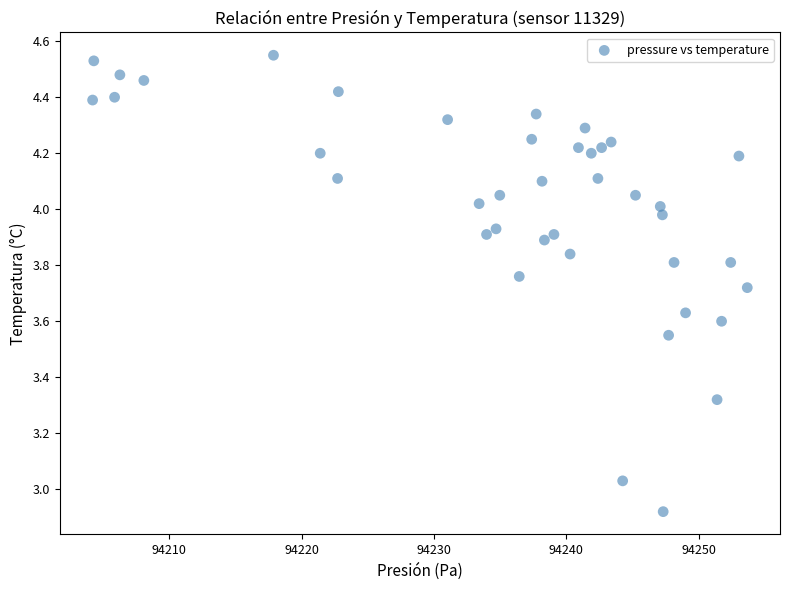

What is the range of Y values (max minus min)?

1.6